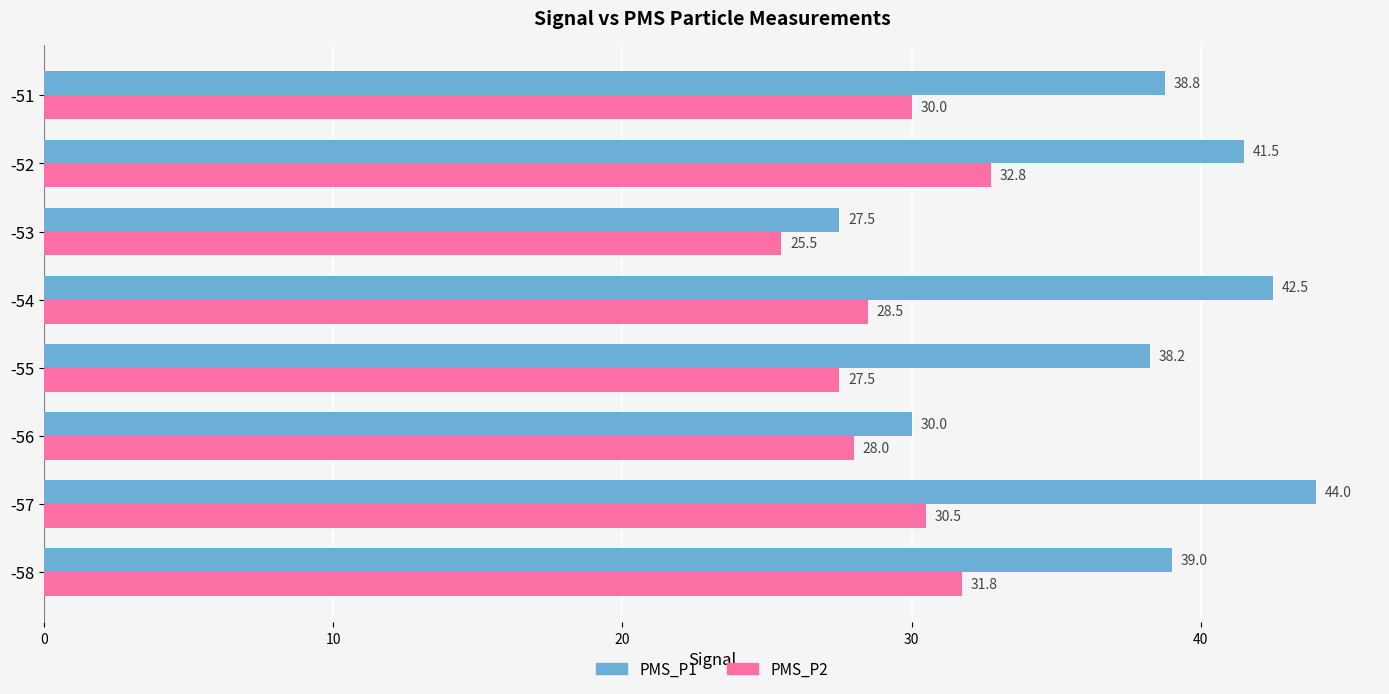

What is the average value of the PMS_P1 series?

37.7